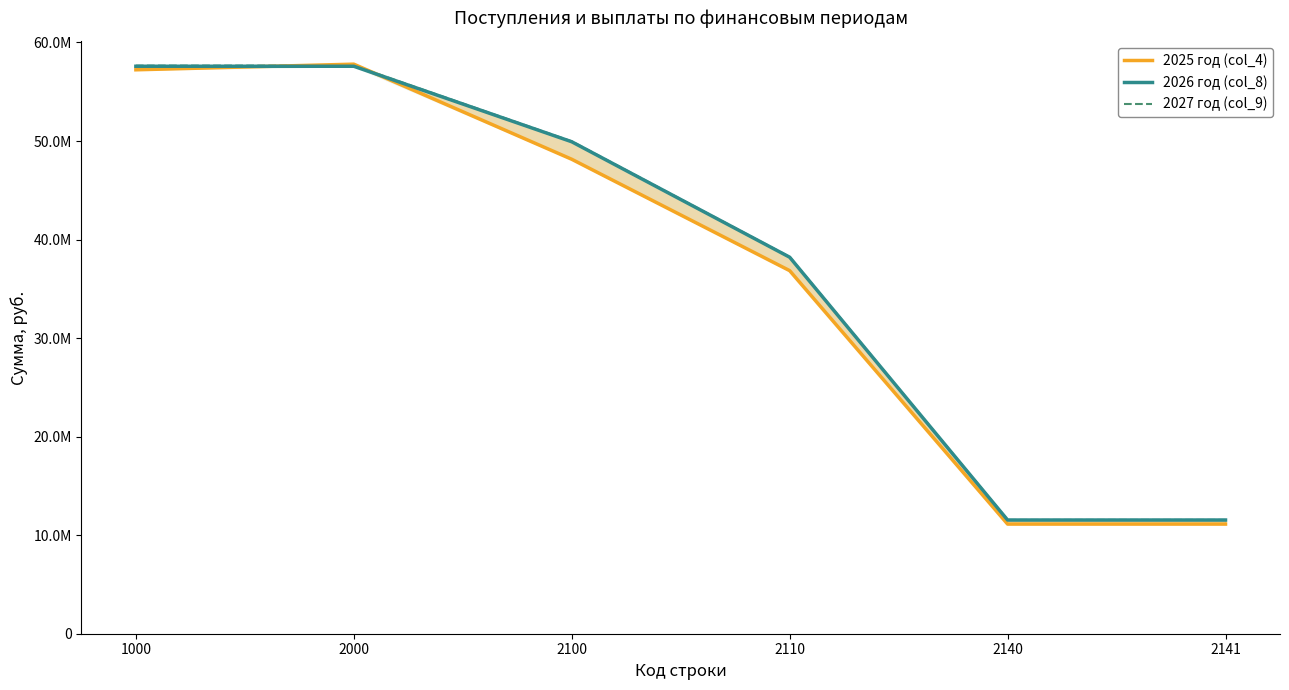

In 2025 год (col_4), how many points are higher than both neighbors (excluding endpoints)?

1